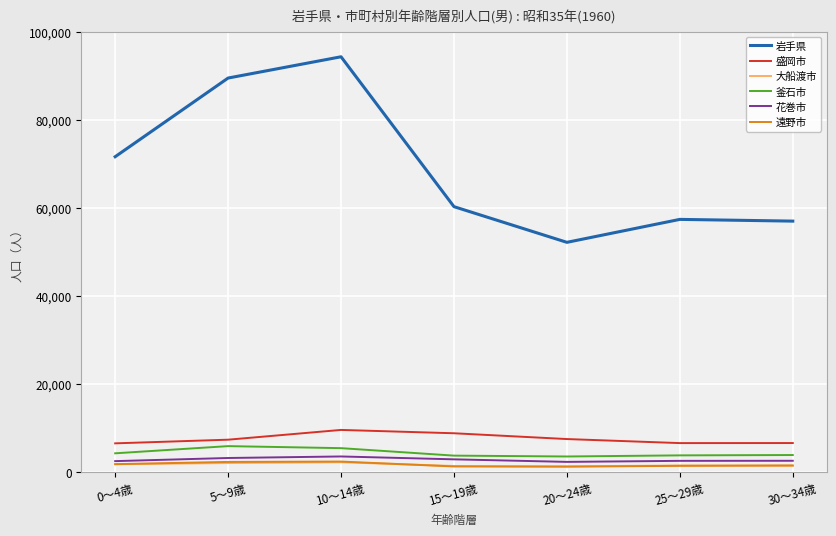

The value of 遠野市 at 5～9歳 is 2346. True or false?

True